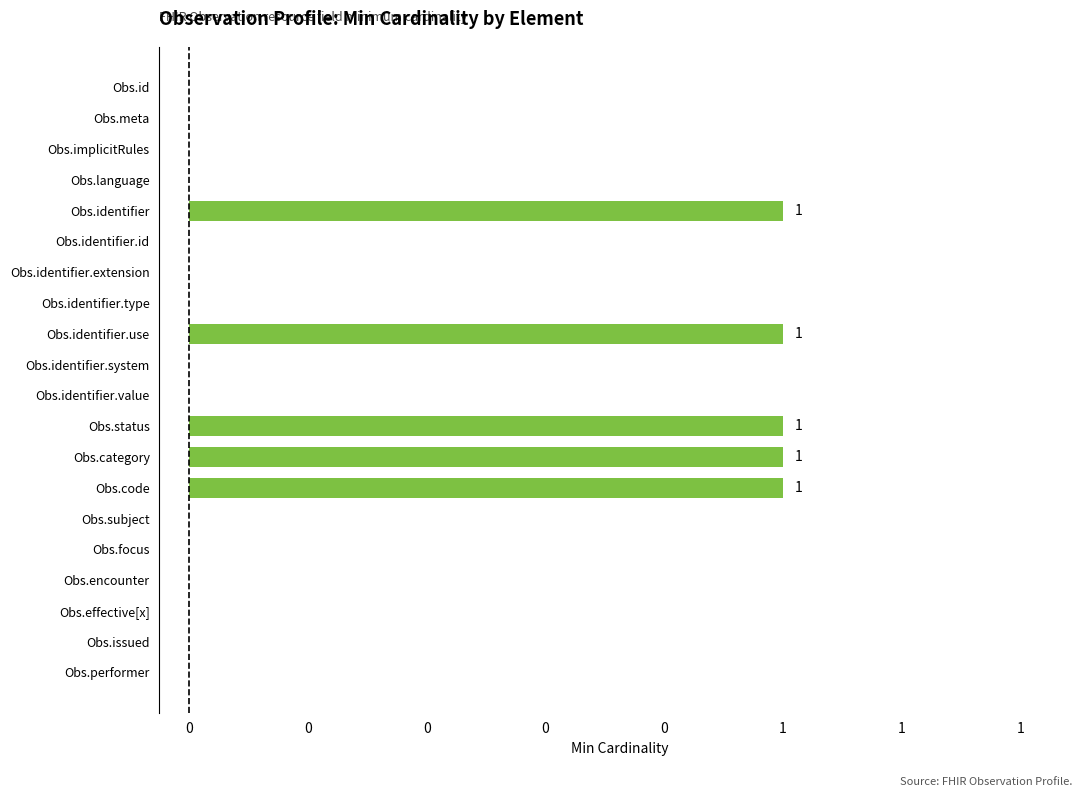

Are the bars horizontal?

Yes